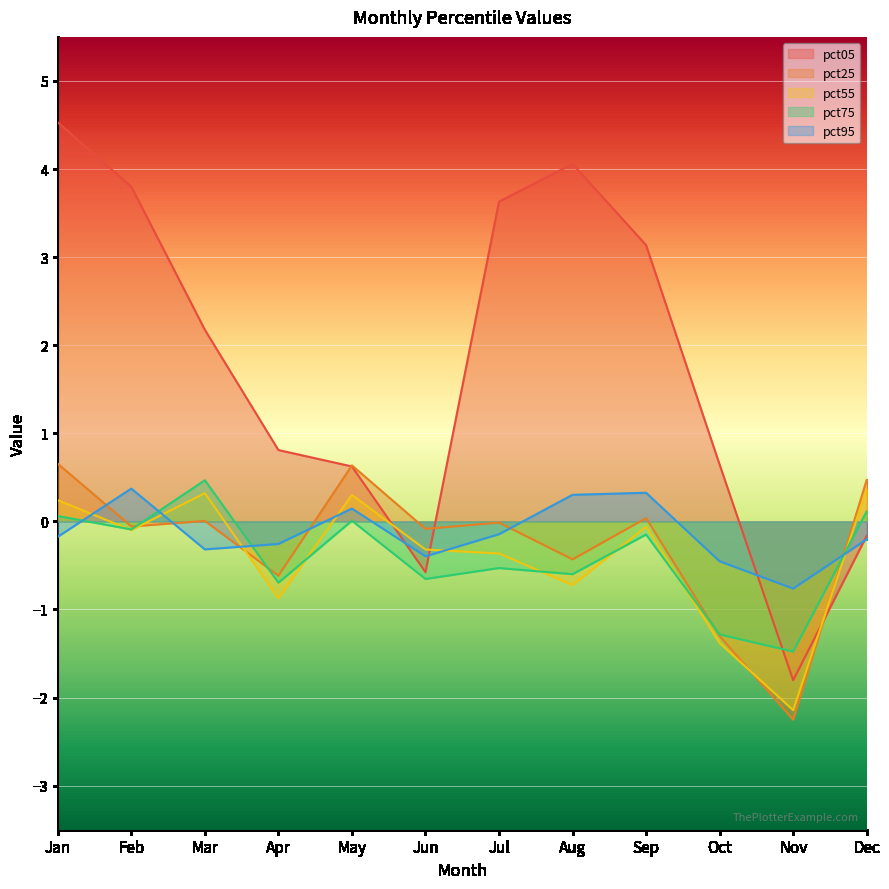

Reading left to right, transcribe all the data shown in this chart.

pct05: Jan=4.5	Feb=3.8	Mar=2.2	Apr=0.8	May=0.6	Jun=-0.6	Jul=3.6	Aug=4.1	Sep=3.1	Oct=0.6	Nov=-1.8	Dec=-0.2
pct25: Jan=0.7	Feb=-0.1	Mar=0.0	Apr=-0.6	May=0.6	Jun=-0.1	Jul=-0.0	Aug=-0.4	Sep=0.0	Oct=-1.3	Nov=-2.3	Dec=0.5
pct55: Jan=0.2	Feb=-0.1	Mar=0.3	Apr=-0.9	May=0.3	Jun=-0.3	Jul=-0.4	Aug=-0.7	Sep=-0.1	Oct=-1.4	Nov=-2.1	Dec=0.4
pct75: Jan=0.1	Feb=-0.1	Mar=0.5	Apr=-0.7	May=0.0	Jun=-0.7	Jul=-0.5	Aug=-0.6	Sep=-0.1	Oct=-1.3	Nov=-1.5	Dec=0.1
pct95: Jan=-0.2	Feb=0.4	Mar=-0.3	Apr=-0.3	May=0.1	Jun=-0.4	Jul=-0.1	Aug=0.3	Sep=0.3	Oct=-0.5	Nov=-0.8	Dec=-0.2